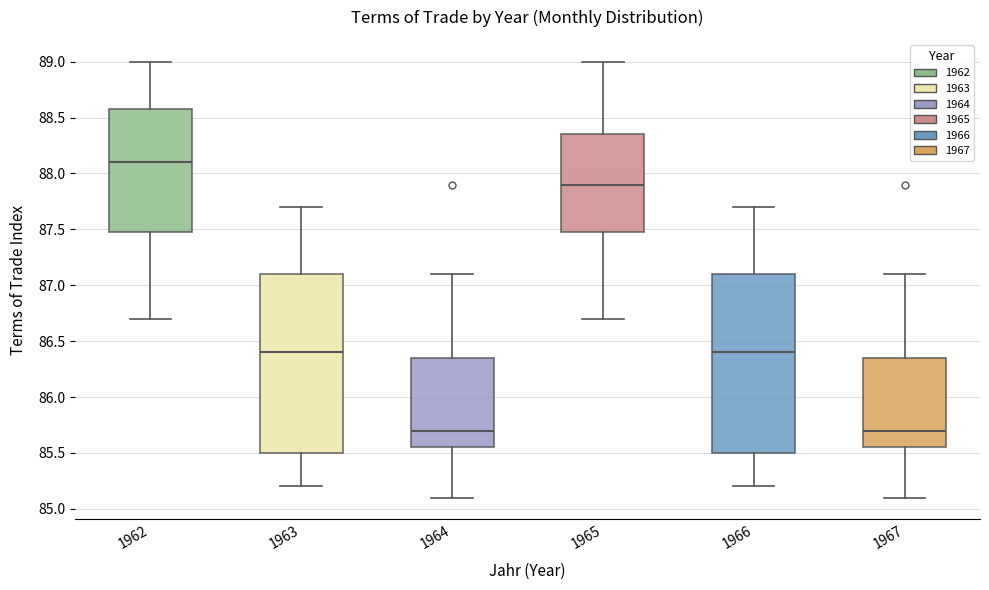

Where is the upper edge of the box at x = 1963 on the y-axis? The values are not printed on the chart, so give them approximately, as read against the axis.

87.10